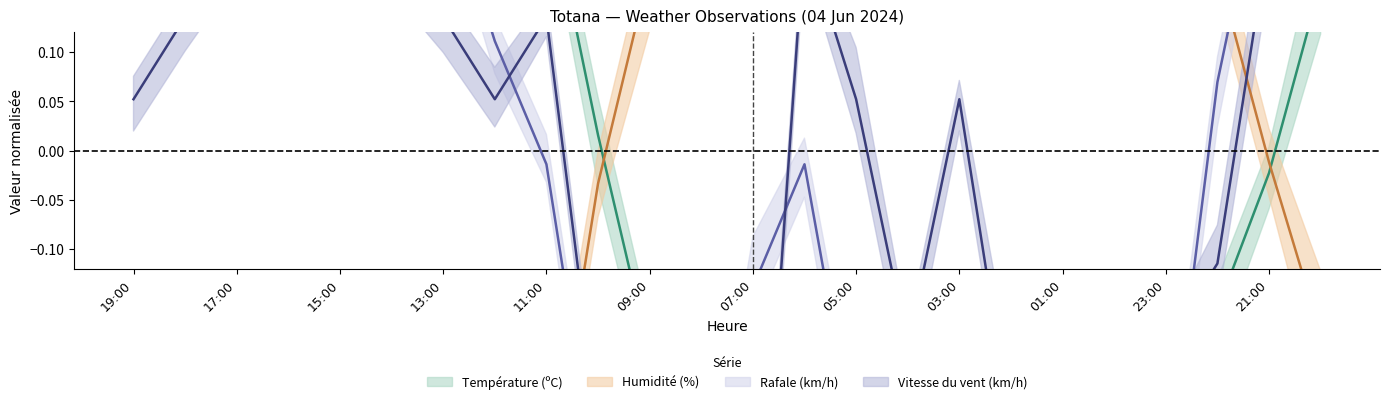

Which category has the lowest value in the Température (ºC) series?

05:00